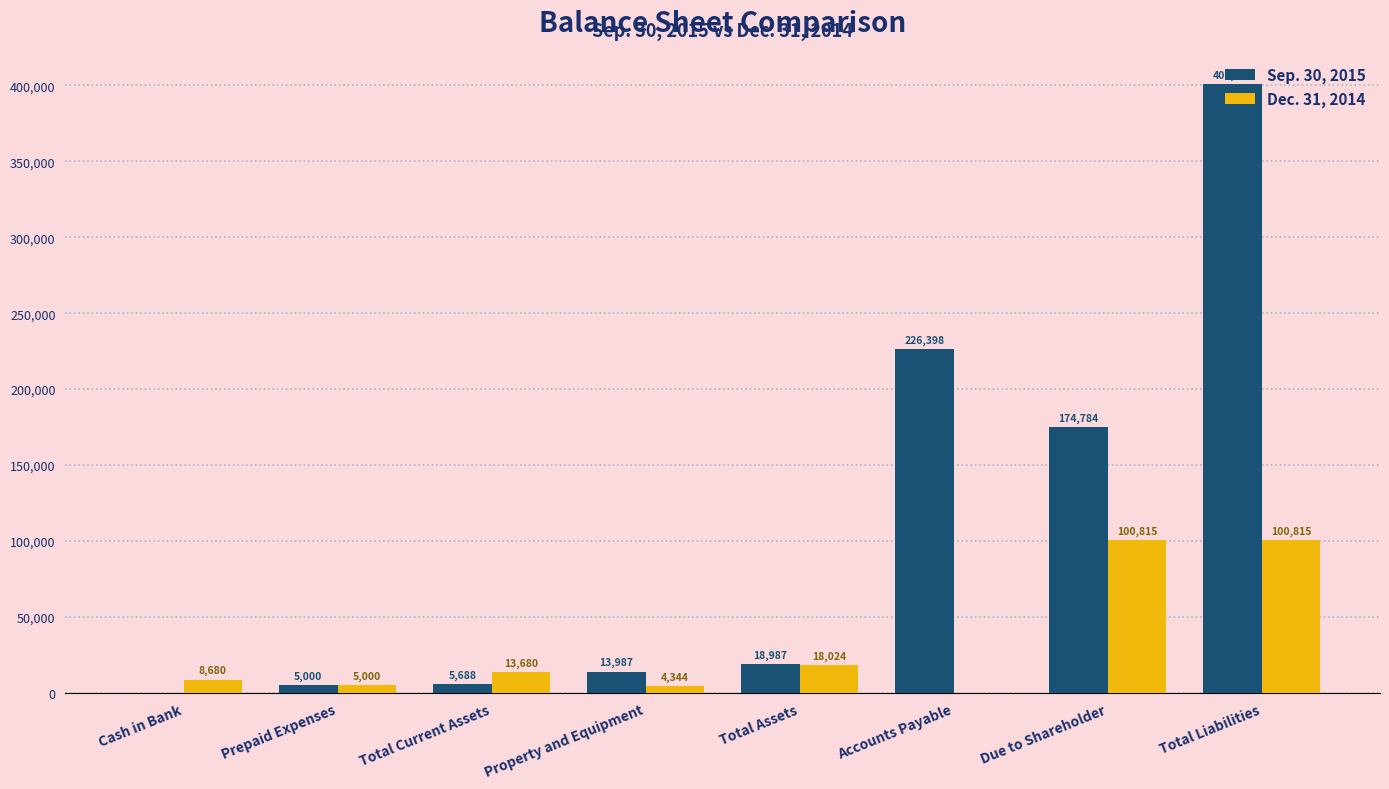

Reading left to right, extract all data points from this chart.

Sep. 30, 2015: Cash in Bank=0	Prepaid Expenses=5000	Total Current Assets=5688	Property and Equipment=13987	Total Assets=18987	Accounts Payable=226398	Due to Shareholder=174784	Total Liabilities=401182
Dec. 31, 2014: Cash in Bank=8680	Prepaid Expenses=5000	Total Current Assets=13680	Property and Equipment=4344	Total Assets=18024	Accounts Payable=0	Due to Shareholder=100815	Total Liabilities=100815